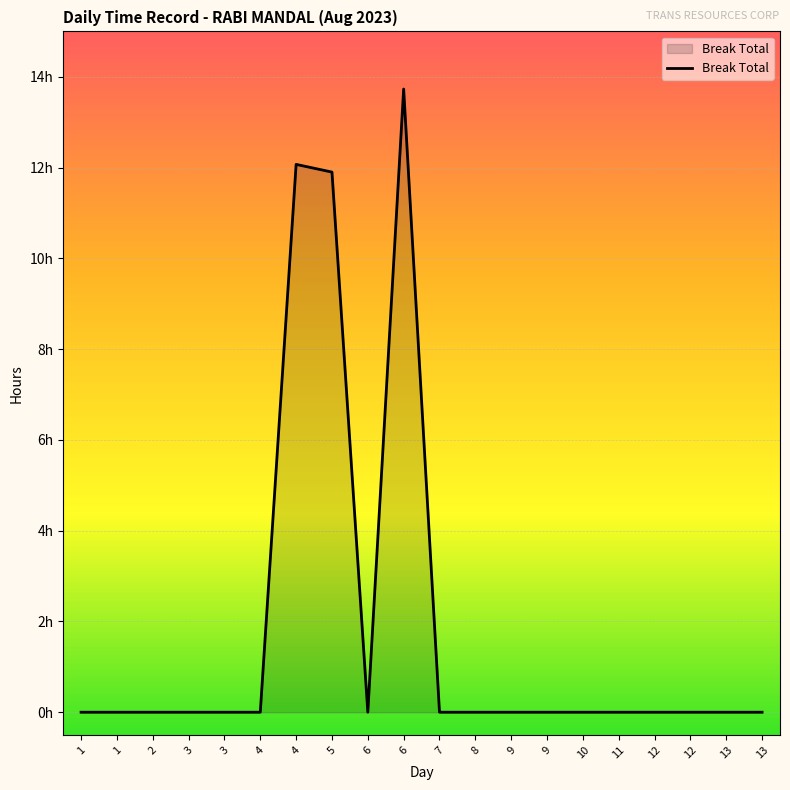

Rank the categories by value from lowest to highest.

1, 1, 2, 3, 3, 4, 6, 7, 8, 9, 9, 10, 11, 12, 12, 13, 13, 5, 4, 6